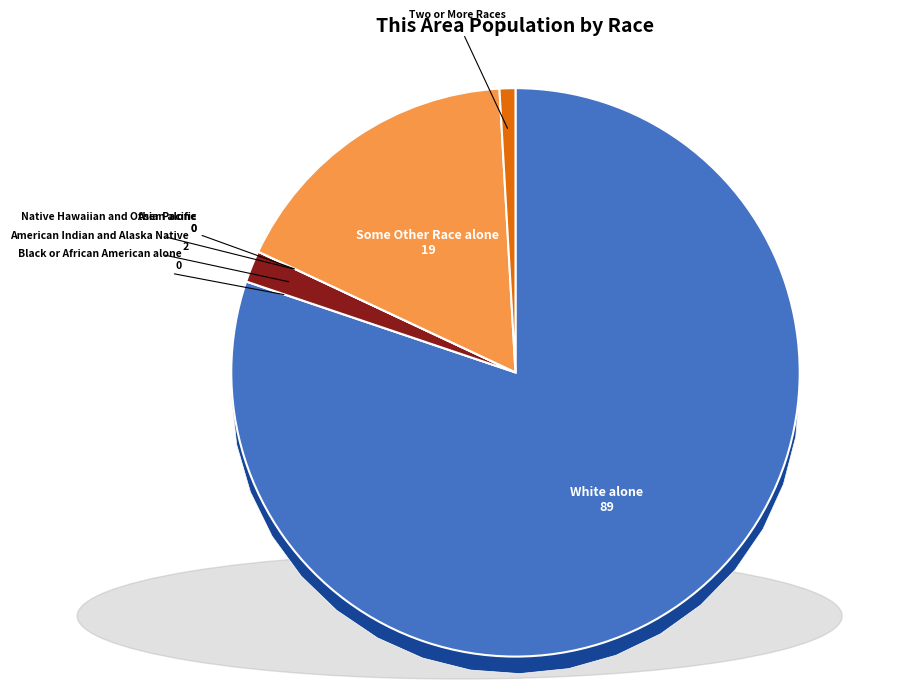

To the nearest percent, what is the combined percentage of Some Other Race alone and Black or African American alone?

17%